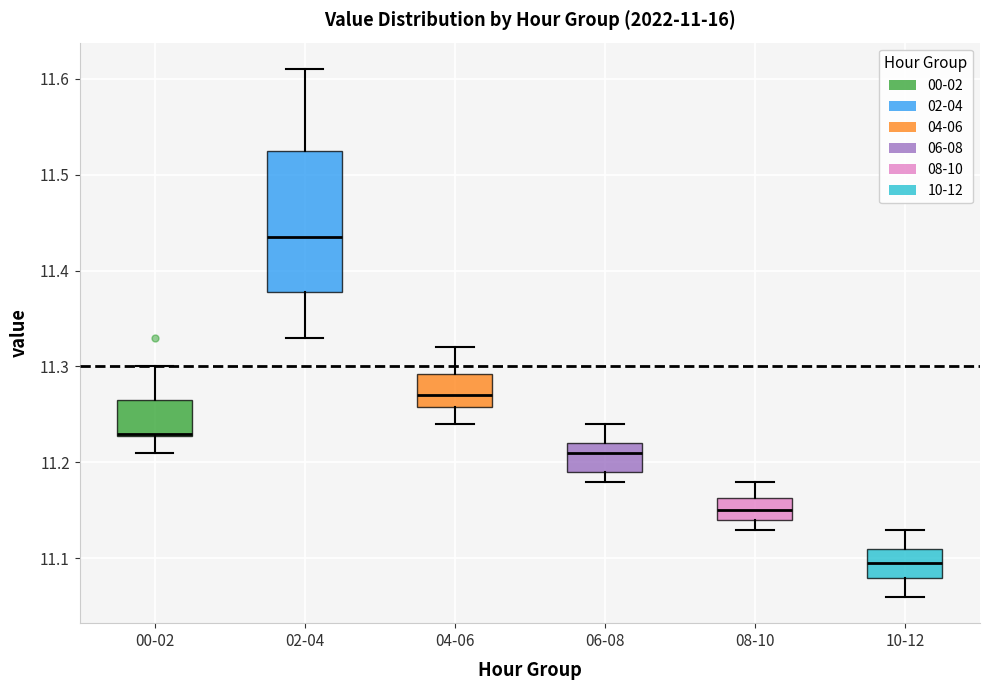

Which box has the highest median line?

02-04